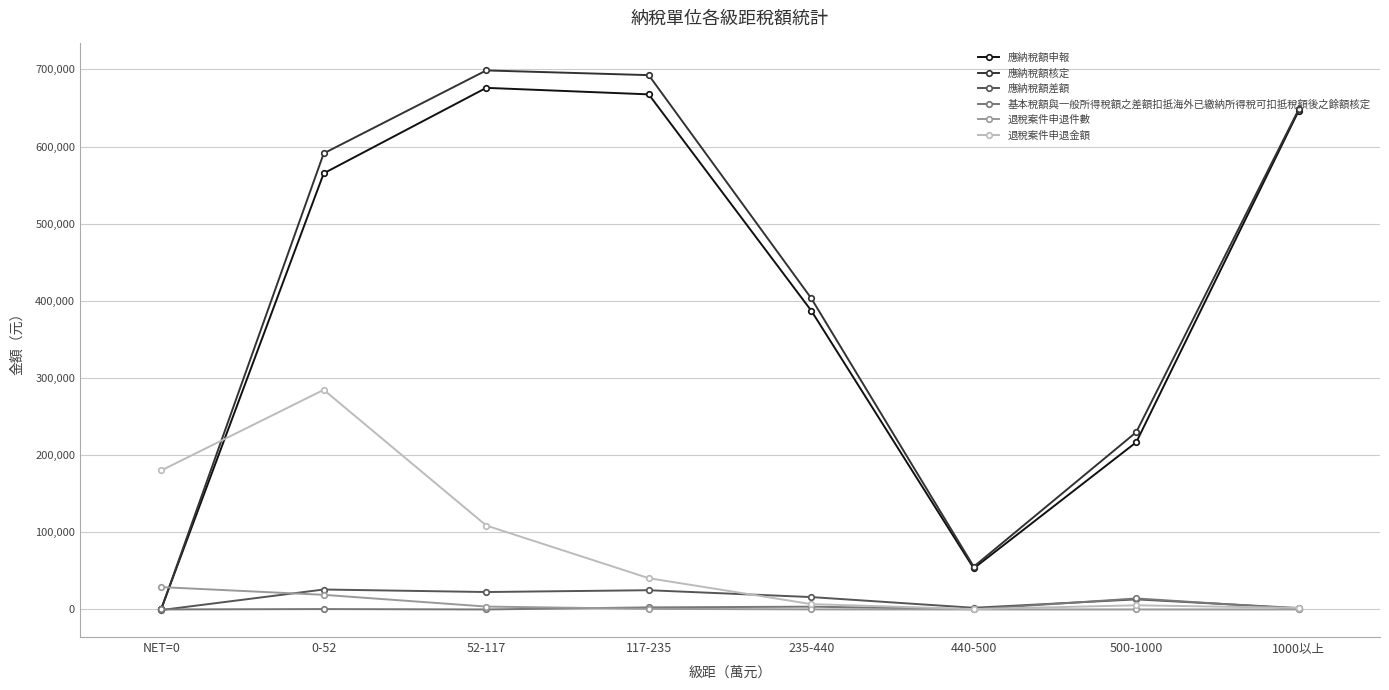

At how many categories does at least one series exceed 554741?

4